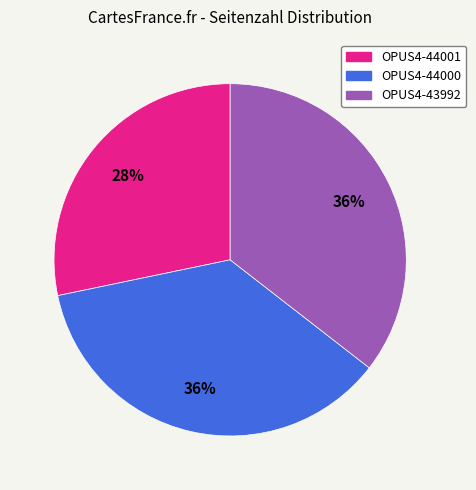

Is it true that OPUS4-43992 is 36% of the pie?

True